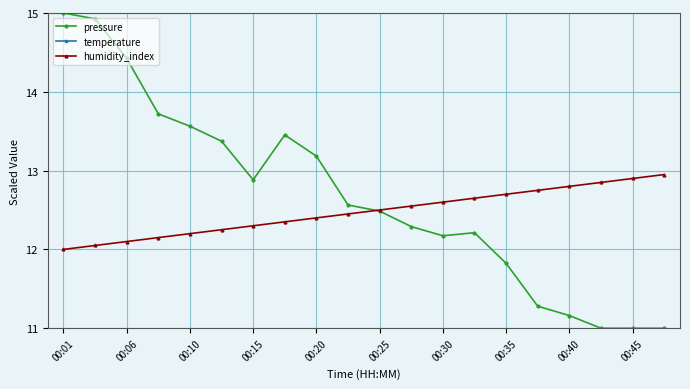

How many lines are shown in the chart?

3